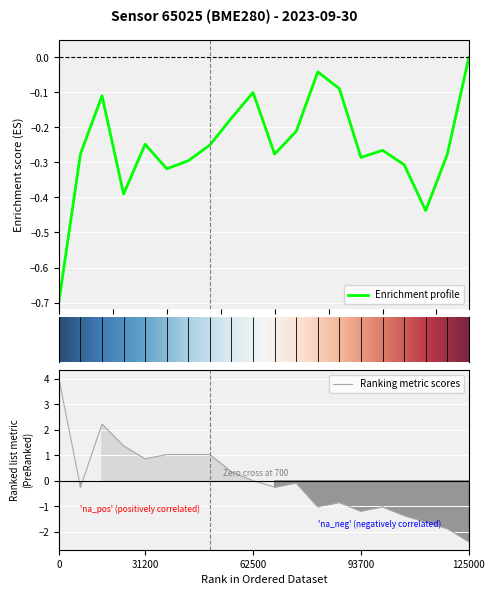

What is the highest value of the Ranking metric scores series?

4.0